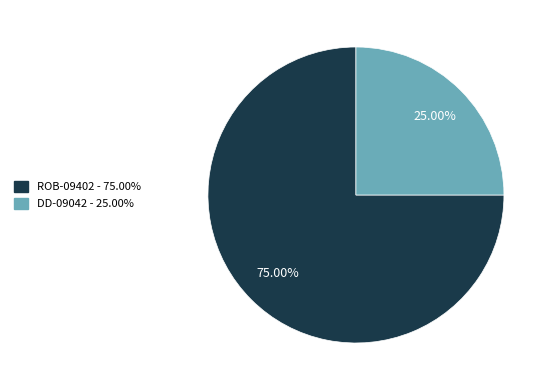

Which has a higher value, DD-09042 or ROB-09402?

ROB-09402